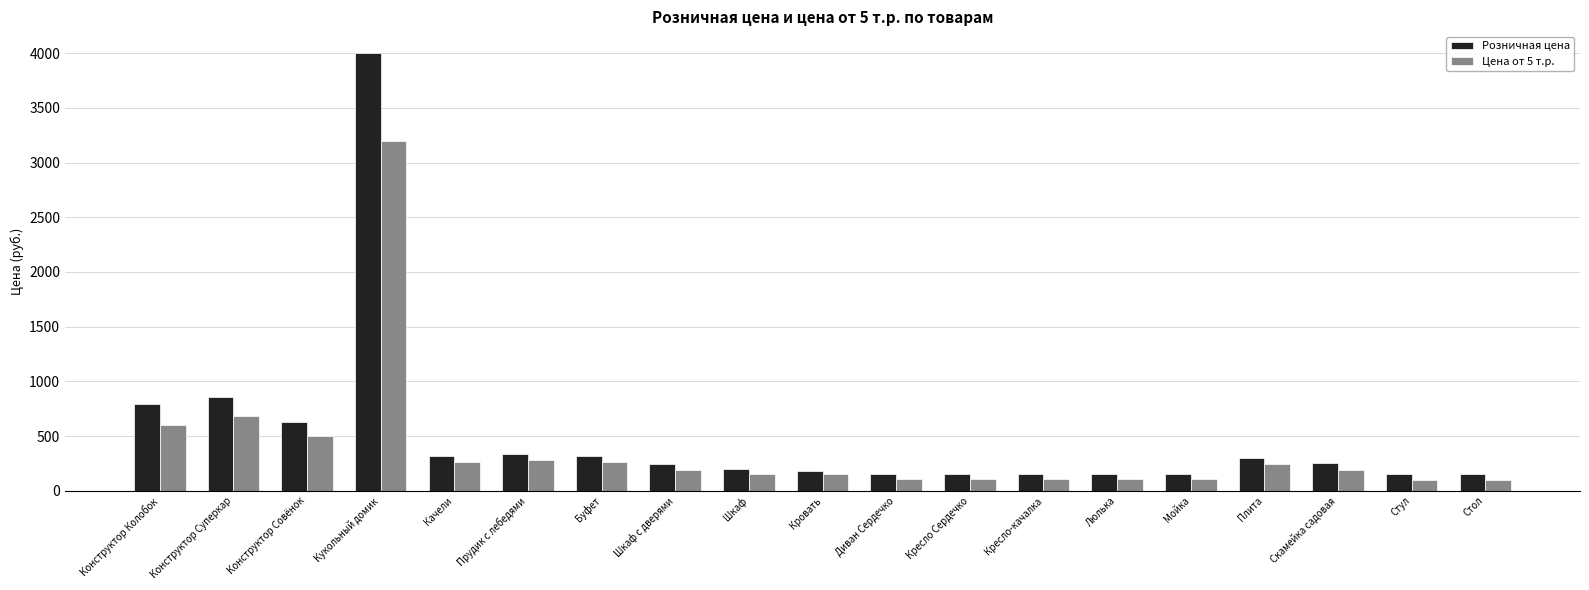

What is the value of the Розничная цена bar at the 13th from the left?

150